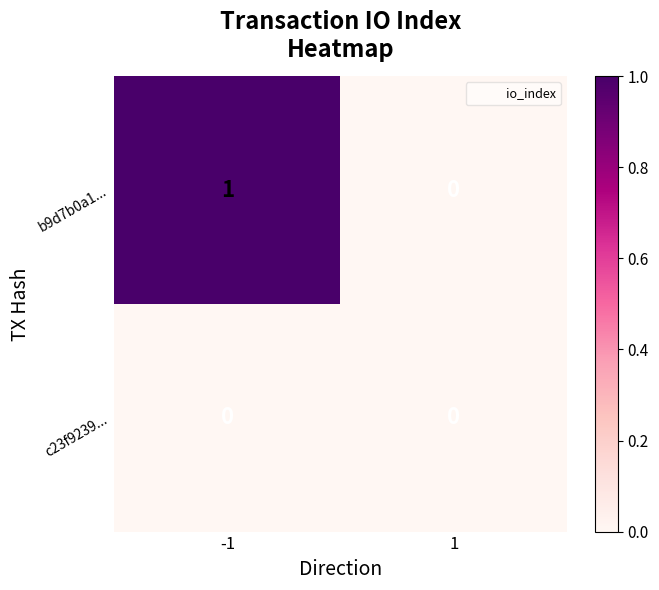

The value of c23f9239... at 1 is 0. True or false?

True